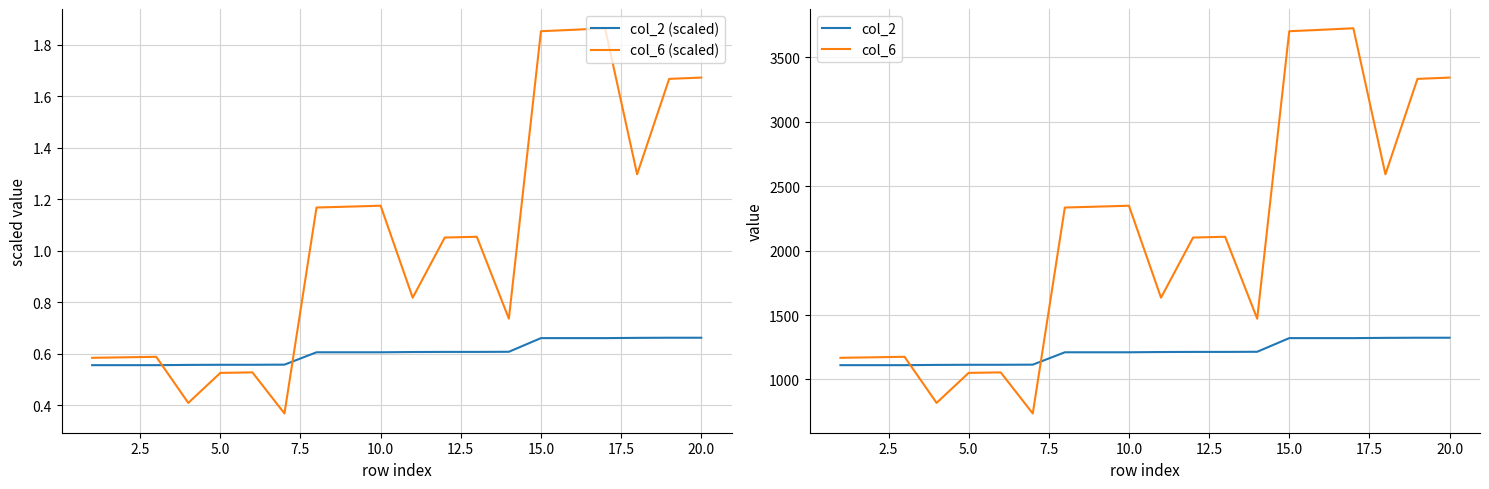

Which series ends up on top after the final intersection of col_2 and col_6?

col_6